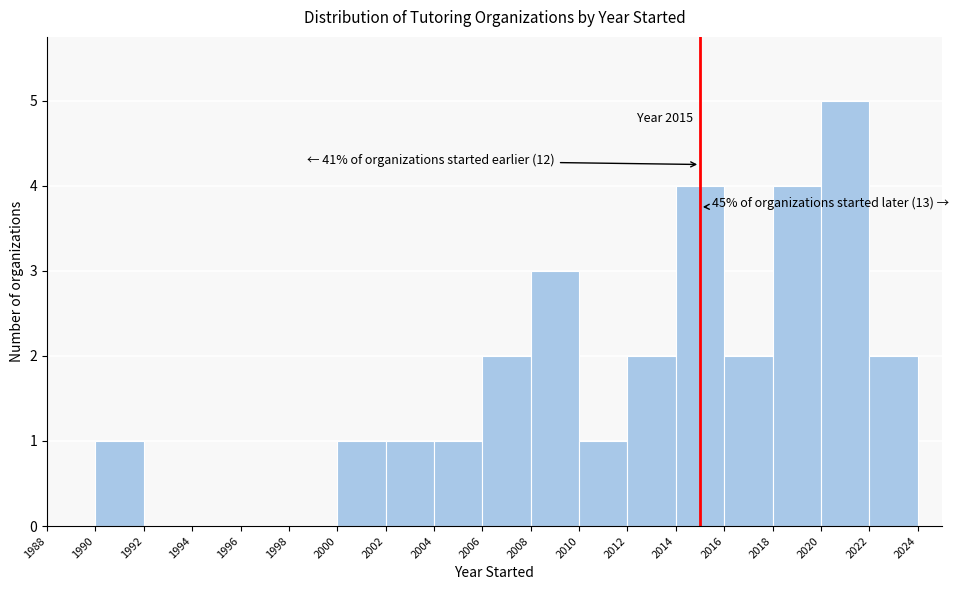

Over which range of the x-axis is the bar tallest?

2020 to 2022